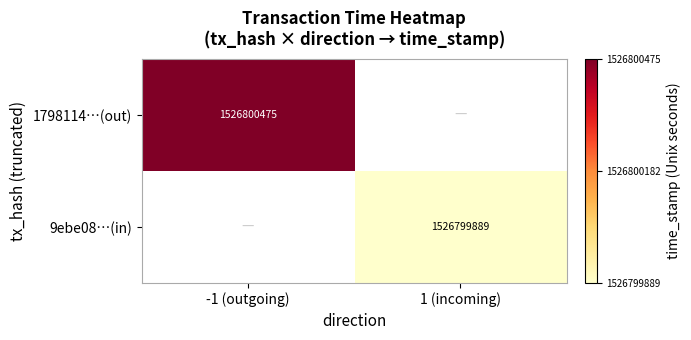

True or false: 1798114…(out) has a value of 483368969 at -1 (outgoing).

False